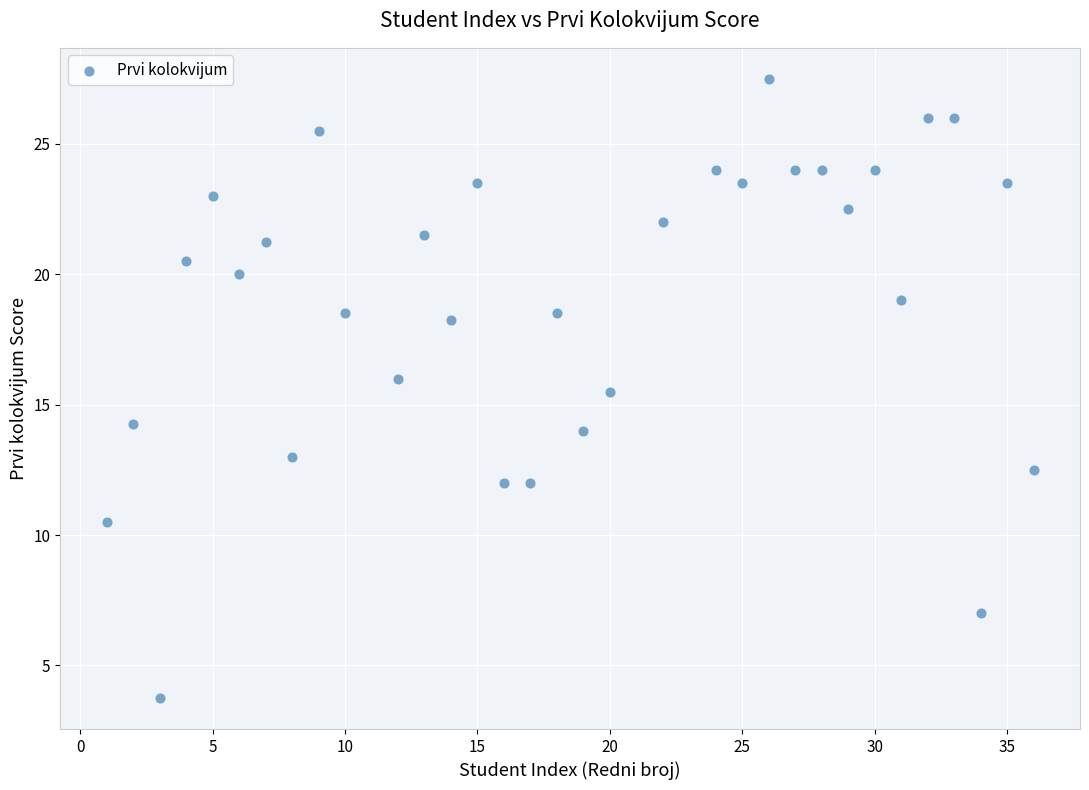

What is the range of X values (max minus min)?

35.0